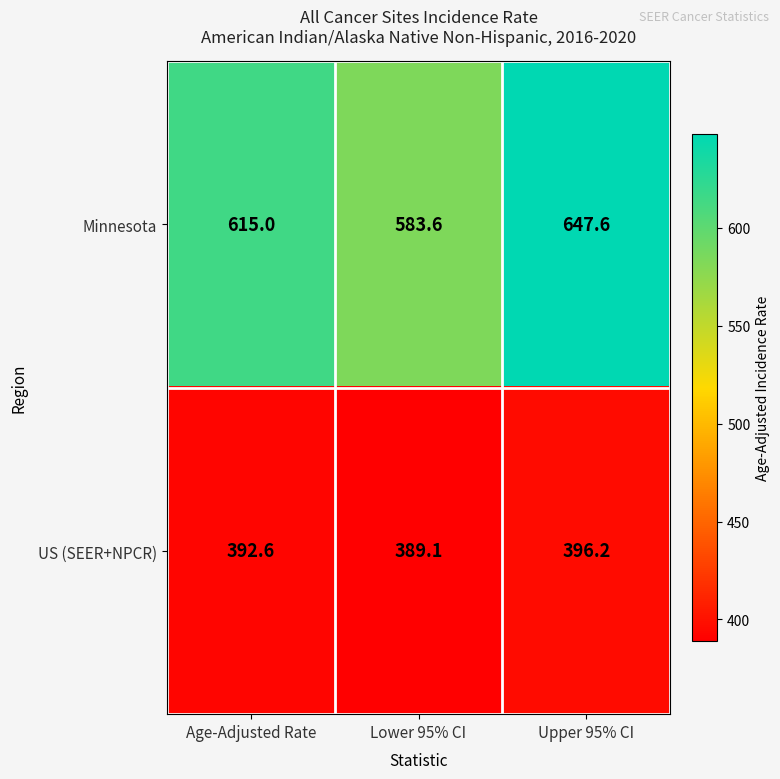

List the series in order of their overall mean, lowest first.

US (SEER+NPCR), Minnesota